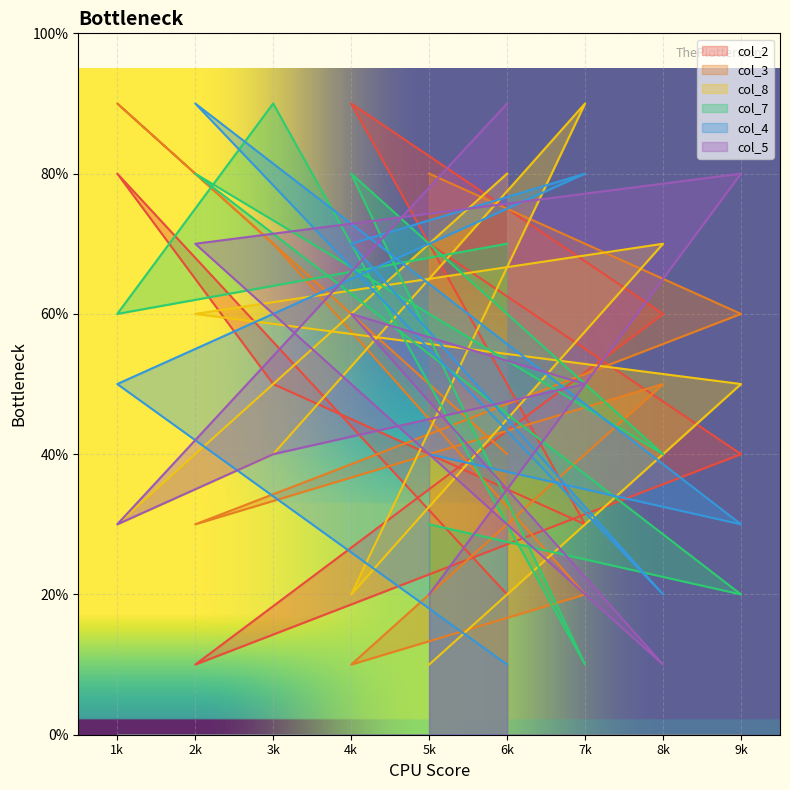

How many lines are shown in the chart?

6